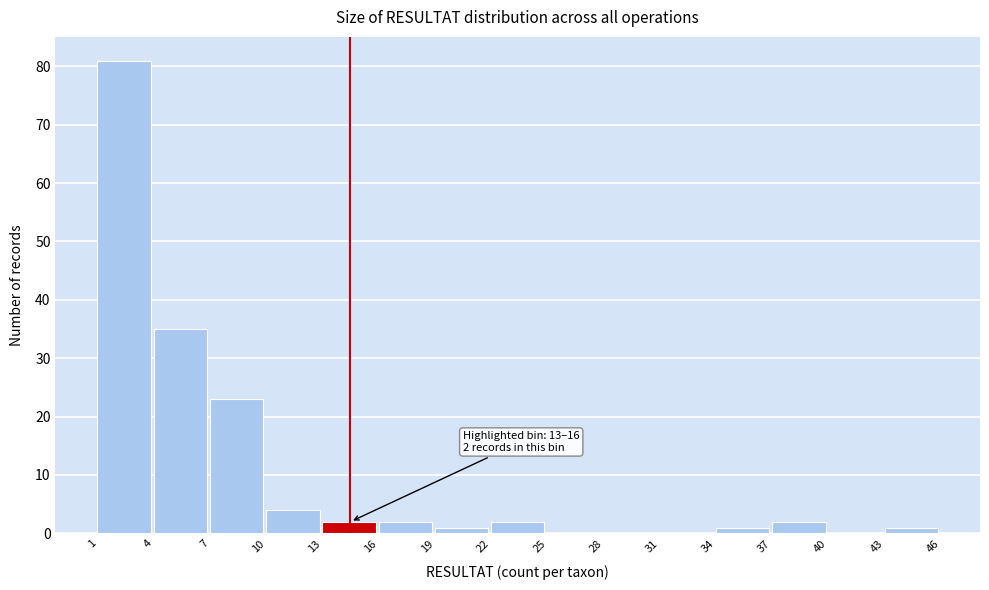

Which range on the x-axis has the tallest bar?

1 to 4